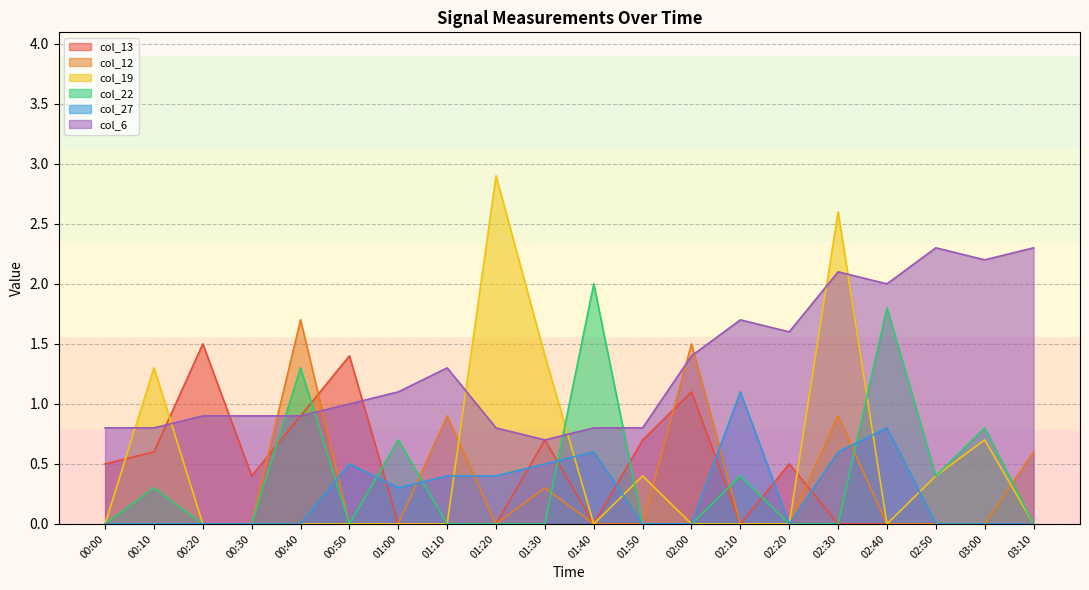

What is the label of the 20th point from the right?

00:00